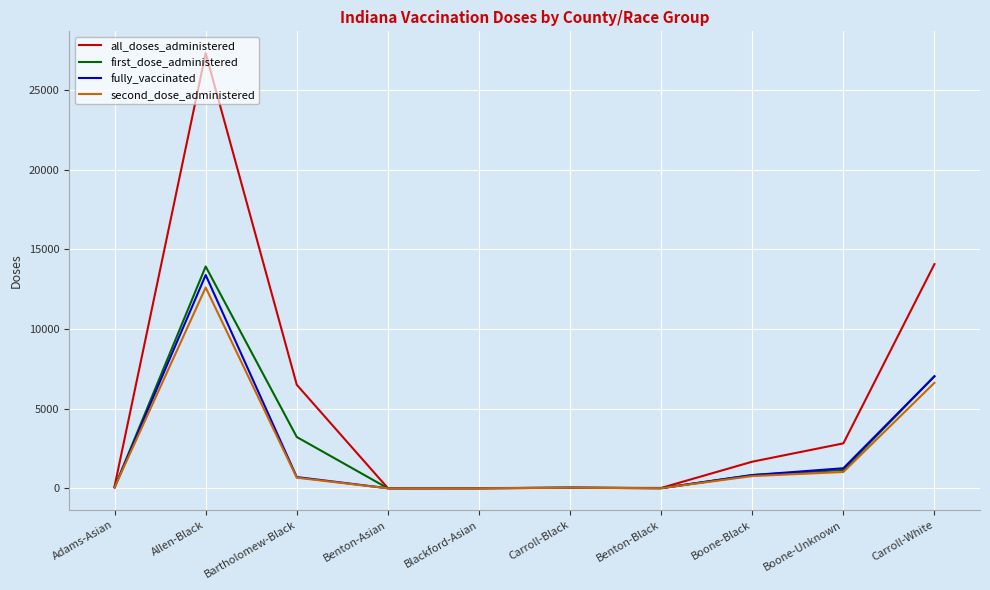

Is the value of all_doses_administered at Benton-Asian greater than the value of first_dose_administered at Carroll-White?

No